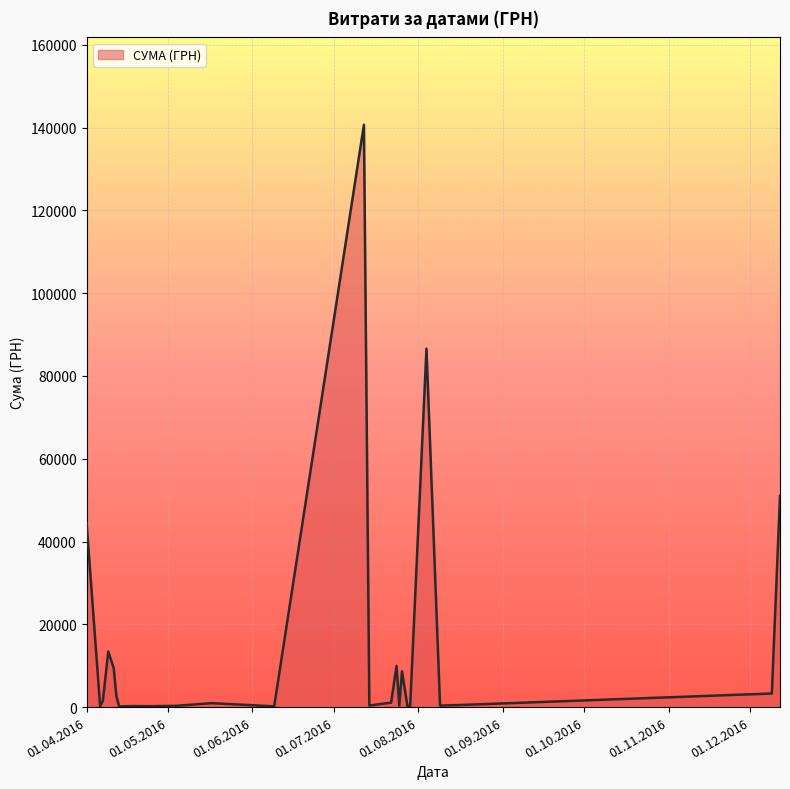

What is the difference between the maximum and second lowest values?

140532.3